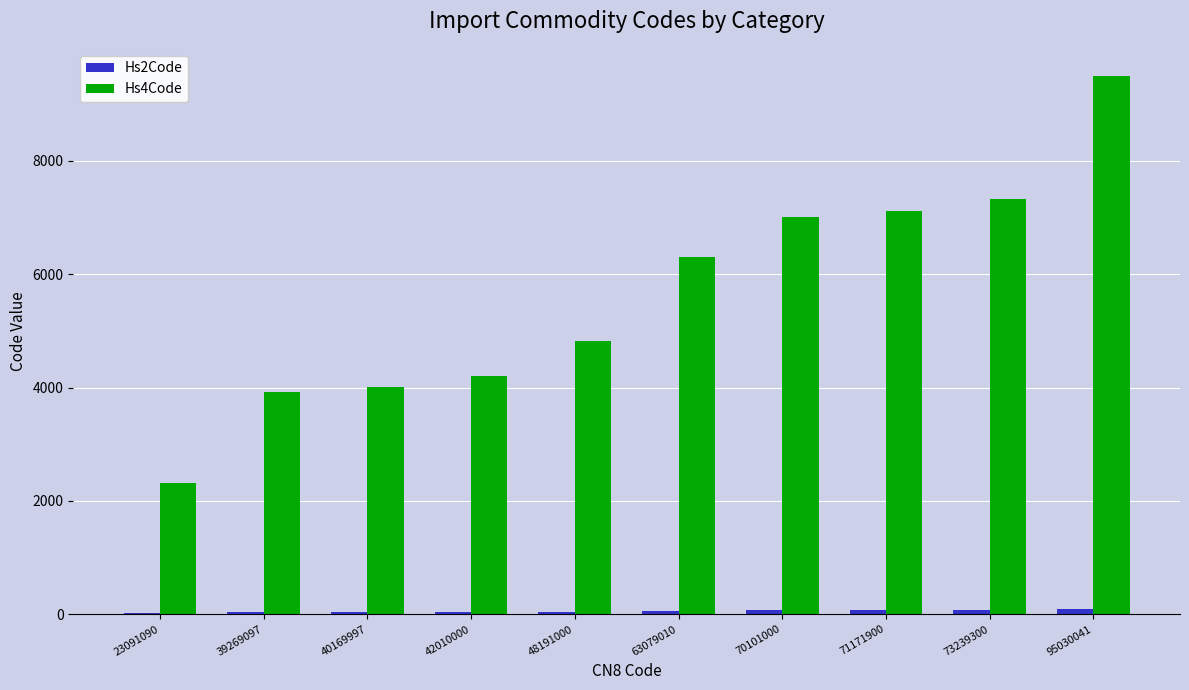

What is the sum of the Hs4Code values at 63079010 and 48191000?

11126